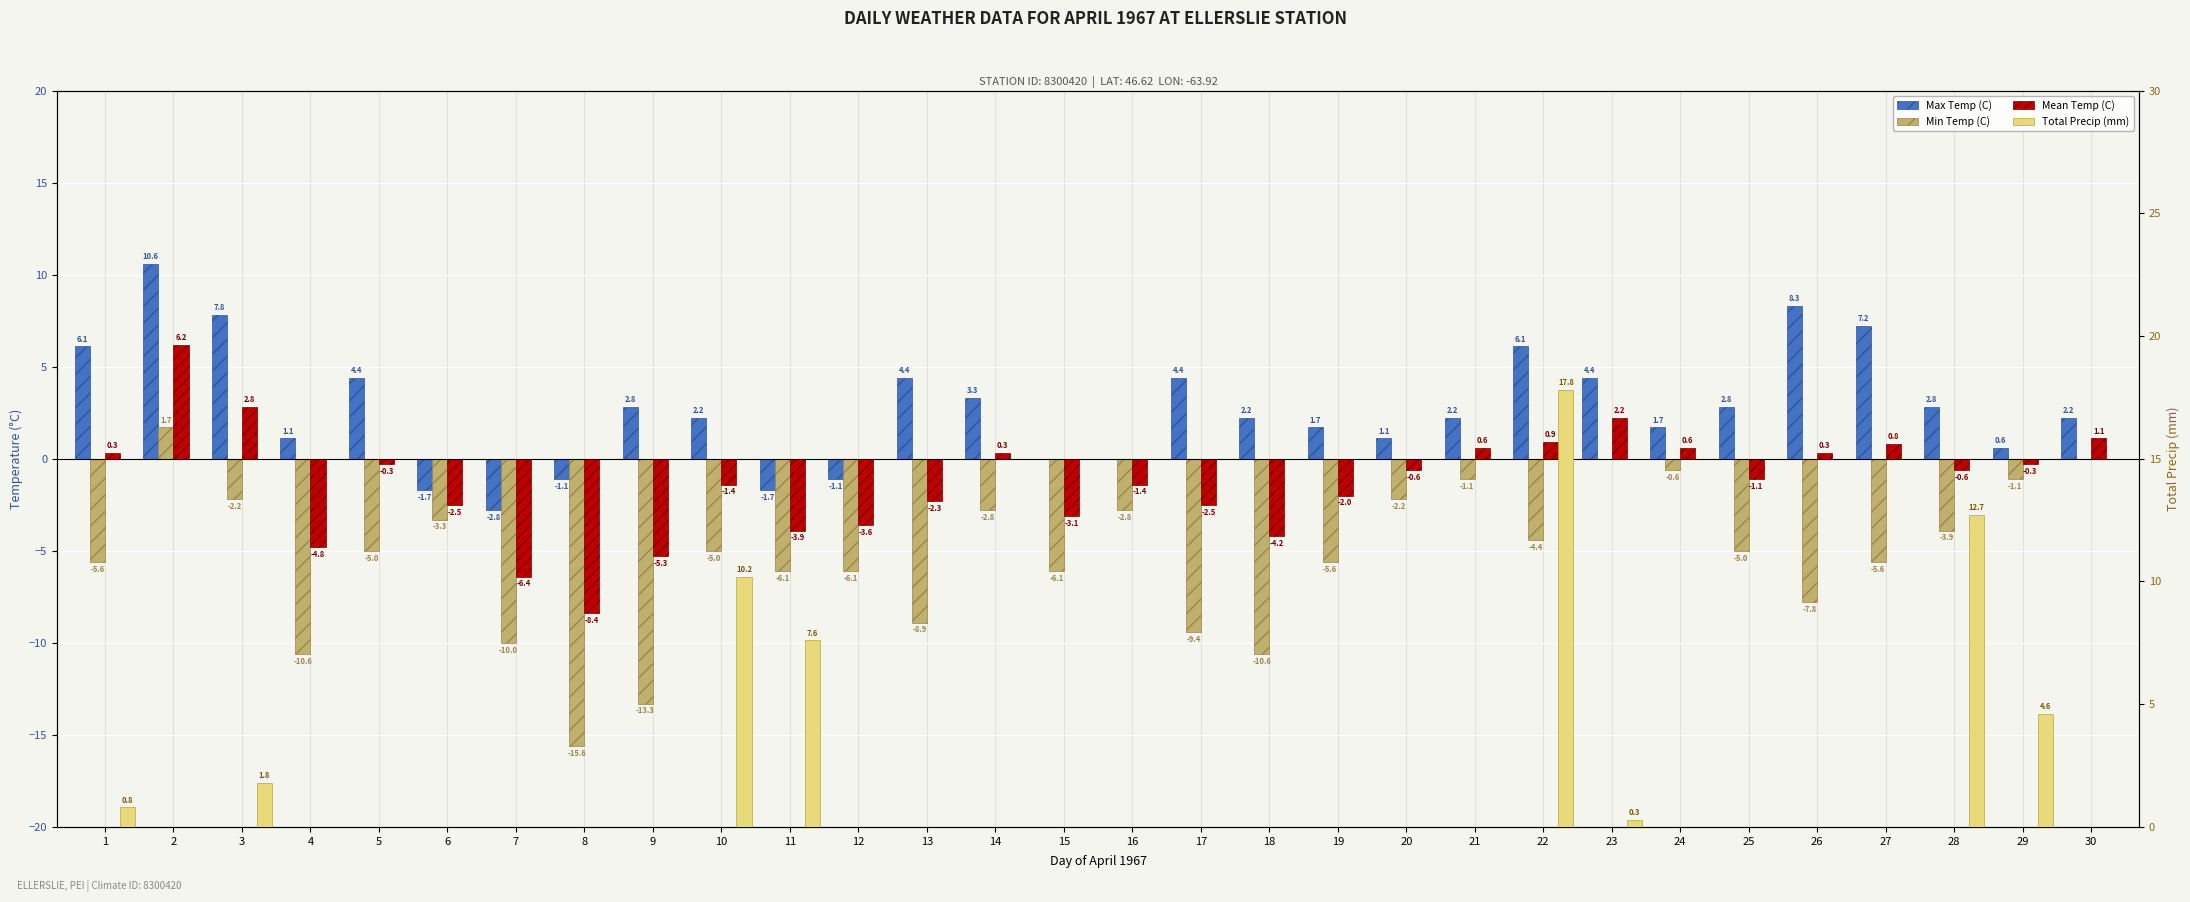

Which label corresponds to the smallest value in the chart?

8